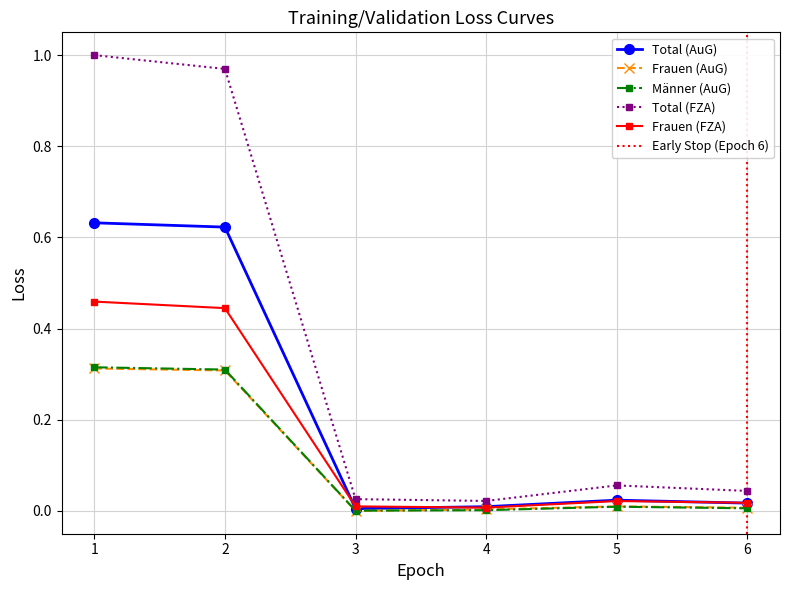

How many intersections are there between Total (AuG) and Frauen (FZA)?

3